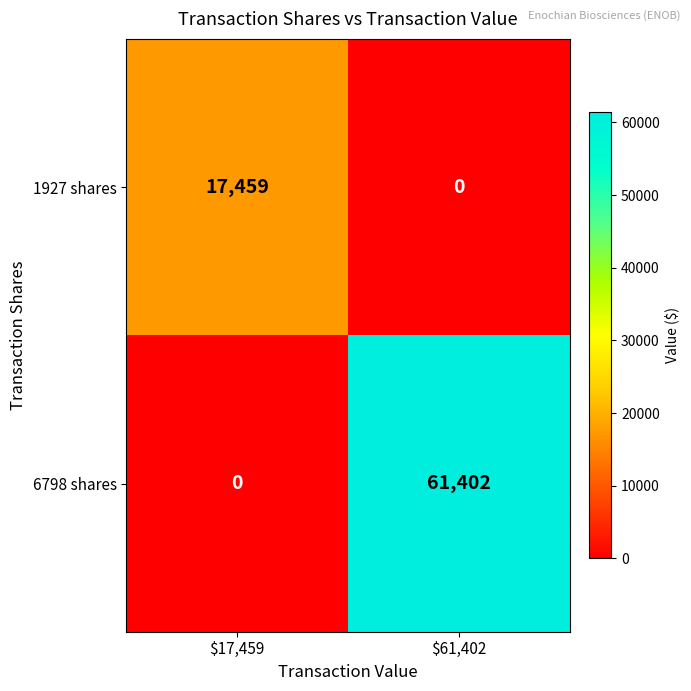

At which category is the sum across all series the highest?

$61,402